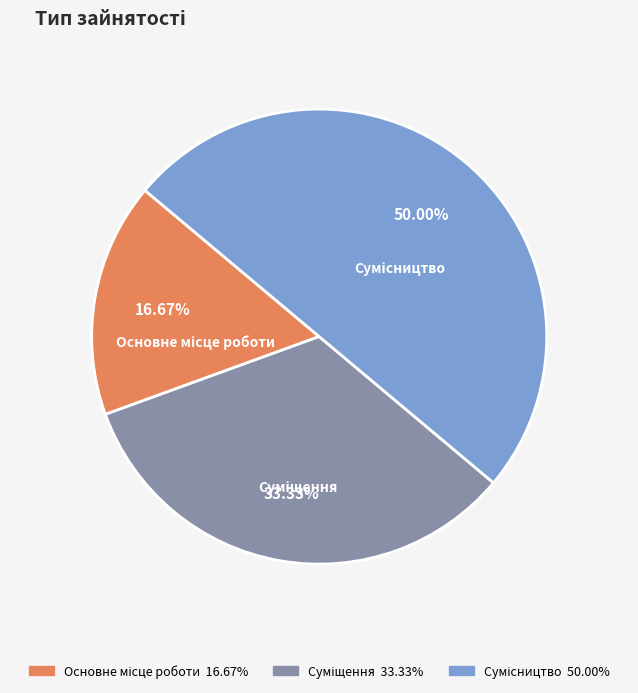

How many segments does this pie chart have?

3